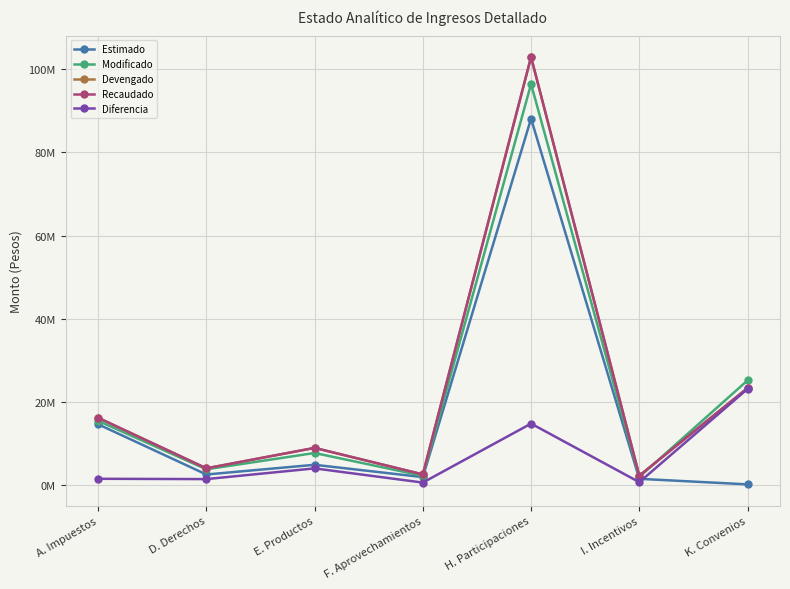

Is it true that Estimado equals 133945.6 at K. Convenios?

False